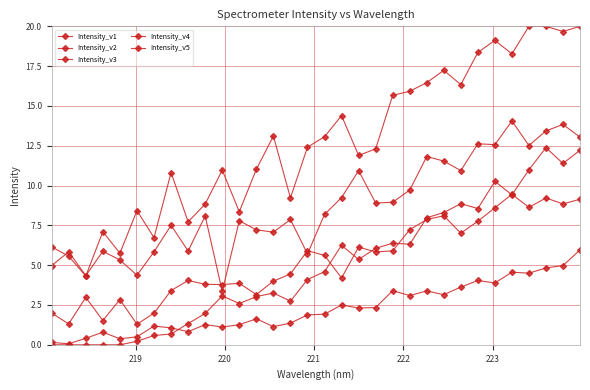

True or false: Intensity_v5 and Intensity_v1 intersect in this chart.

False